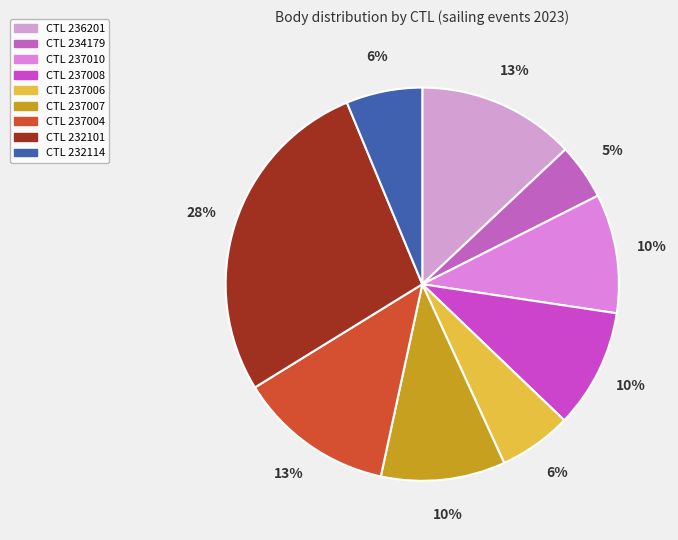

How many segments does this pie chart have?

9